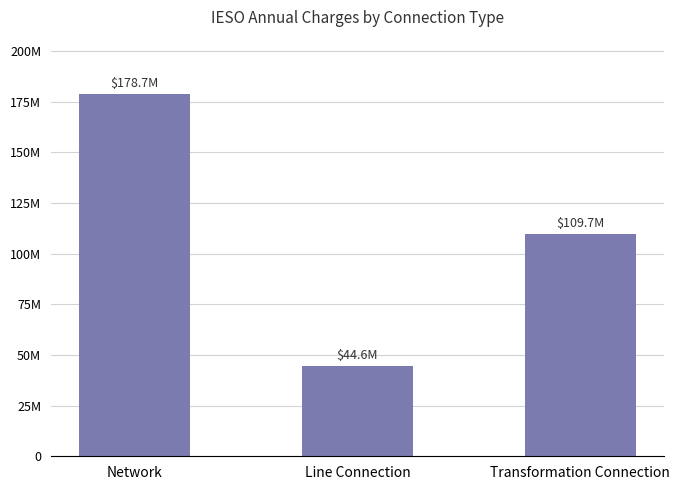

Which label corresponds to the largest value in the chart?

Network